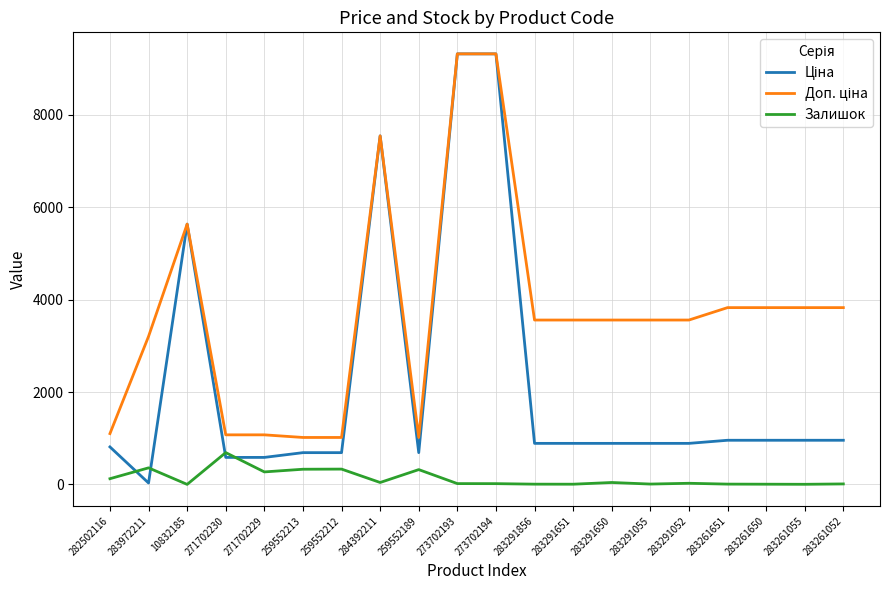

What is the difference between the highest and lowest values at 259552189?

695.8